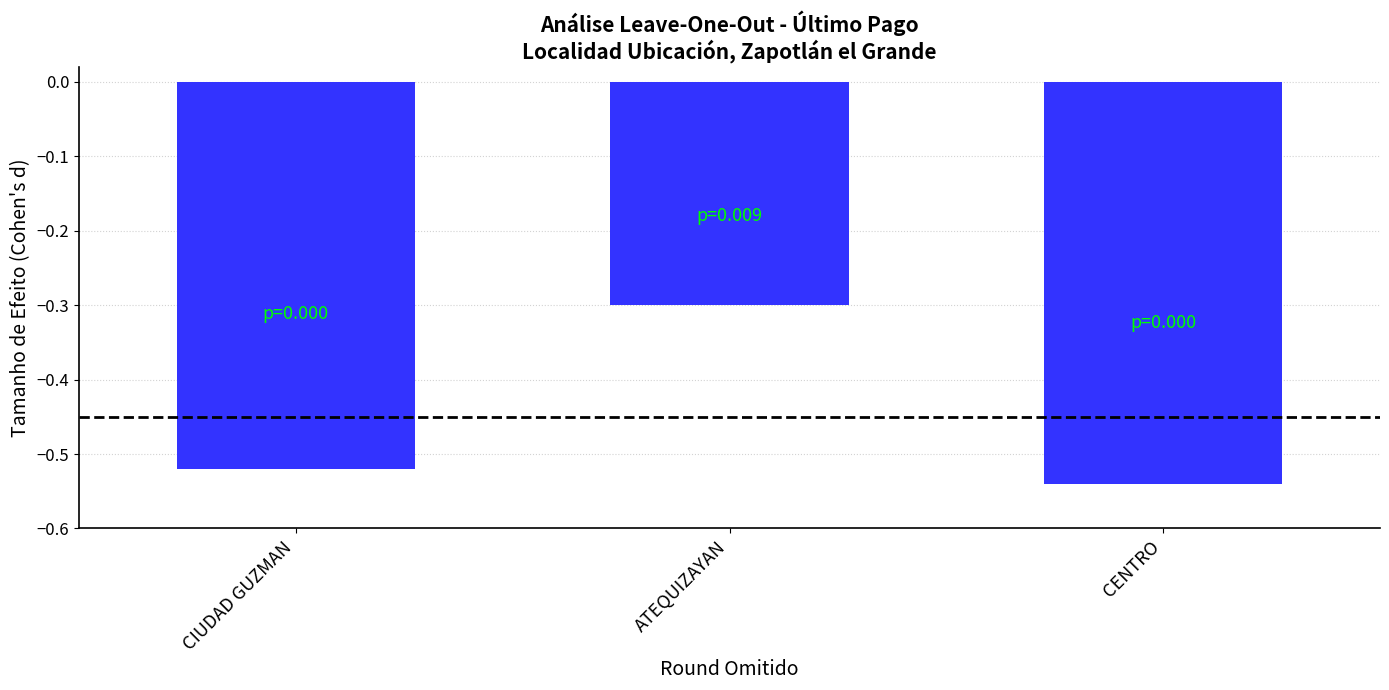

Rank the categories by value from highest to lowest.

ATEQUIZAYAN, CIUDAD GUZMAN, CENTRO